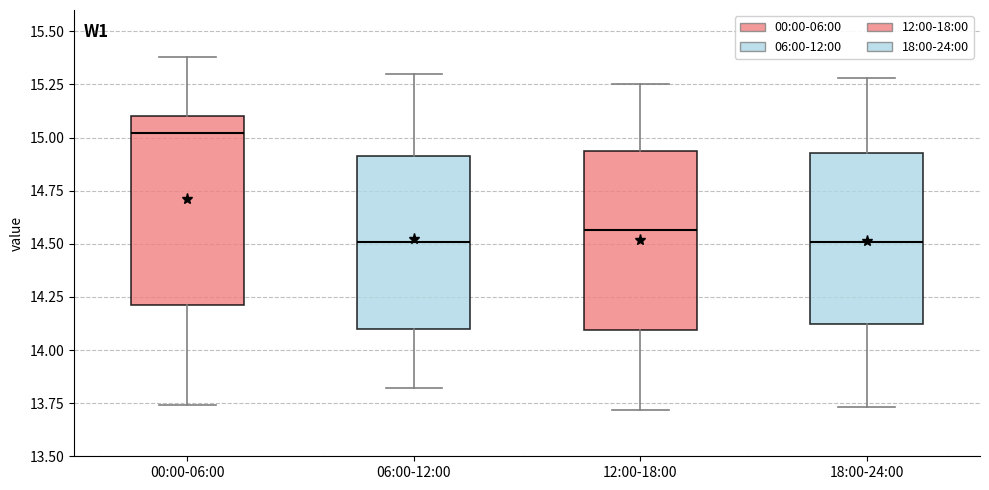

Reading left to right, read every box against the y-axis: the position of its median line, the range the box covers, and the ends of its whiskers. The values are not printed on the chart, so give them approximately, as read against the axis.

00:00-06:00: median 15.00, box 14.20 to 15.10, whiskers 13.75 to 15.40
06:00-12:00: median 14.50, box 14.10 to 14.90, whiskers 13.80 to 15.30
12:00-18:00: median 14.55, box 14.10 to 14.95, whiskers 13.70 to 15.25
18:00-24:00: median 14.50, box 14.10 to 14.95, whiskers 13.75 to 15.30